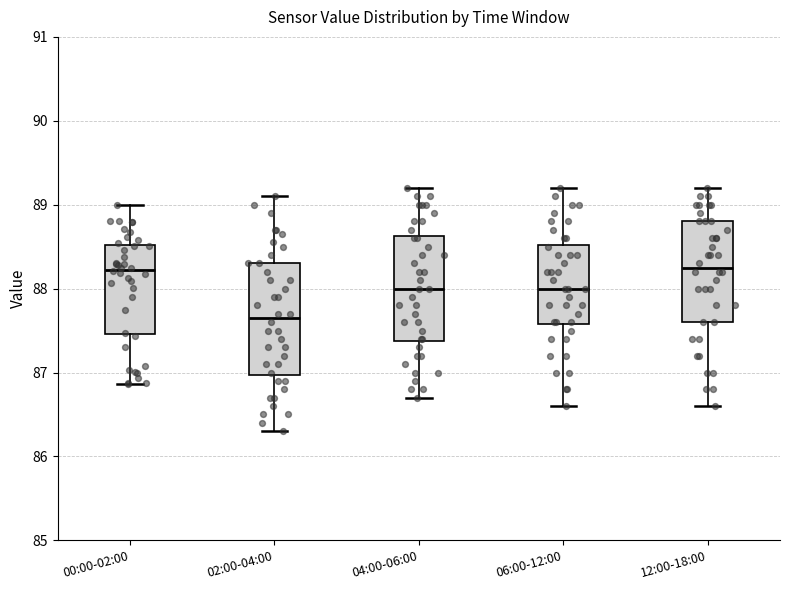

Reading left to right, read every box against the y-axis: the position of its median line, the range the box covers, and the ends of its whiskers. The values are not printed on the chart, so give them approximately, as read against the axis.

00:00-02:00: median 88.2, box 87.5 to 88.5, whiskers 86.9 to 89.0
02:00-04:00: median 87.7, box 87.0 to 88.3, whiskers 86.3 to 89.1
04:00-06:00: median 88.0, box 87.4 to 88.6, whiskers 86.7 to 89.2
06:00-12:00: median 88.0, box 87.6 to 88.5, whiskers 86.6 to 89.2
12:00-18:00: median 88.3, box 87.6 to 88.8, whiskers 86.6 to 89.2